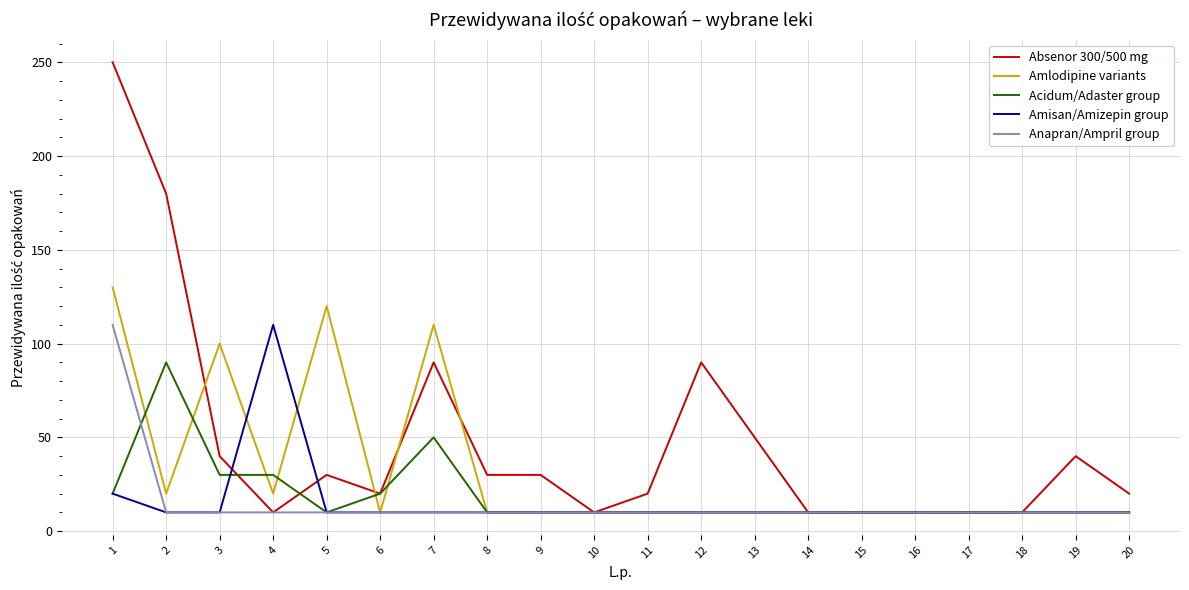

At which category is the sum across all series the highest?

1